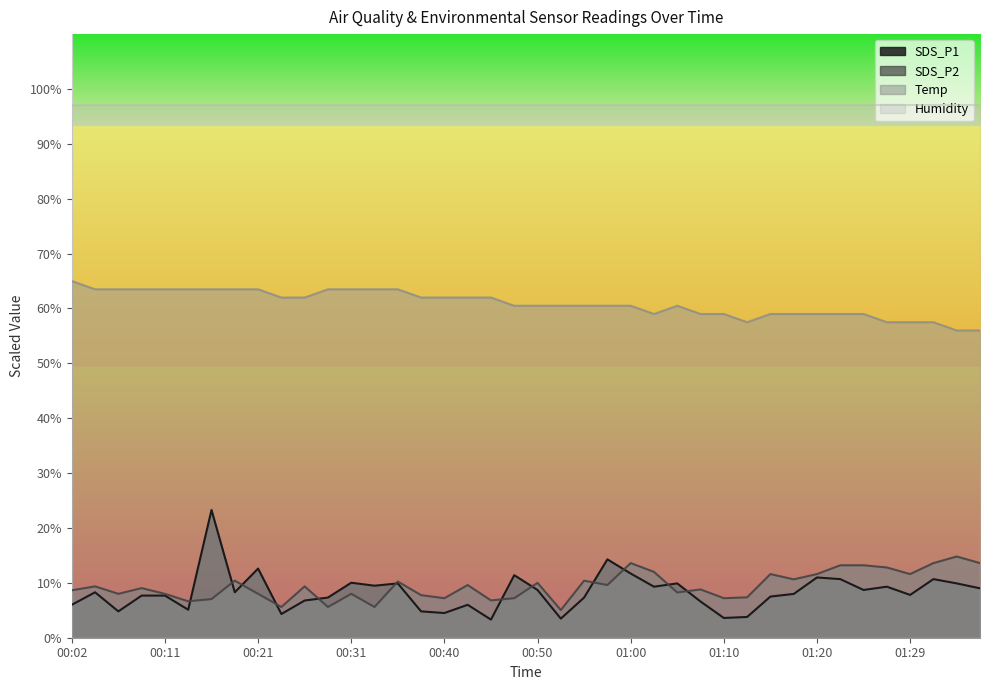

Rank the series at 00:31 from highest to lowest value.

Humidity, Temp, SDS_P1, SDS_P2